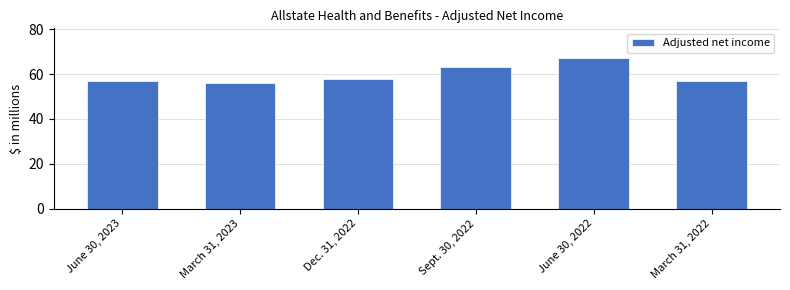

Reading left to right, extract all data points from this chart.

57	56	58	63	67	57